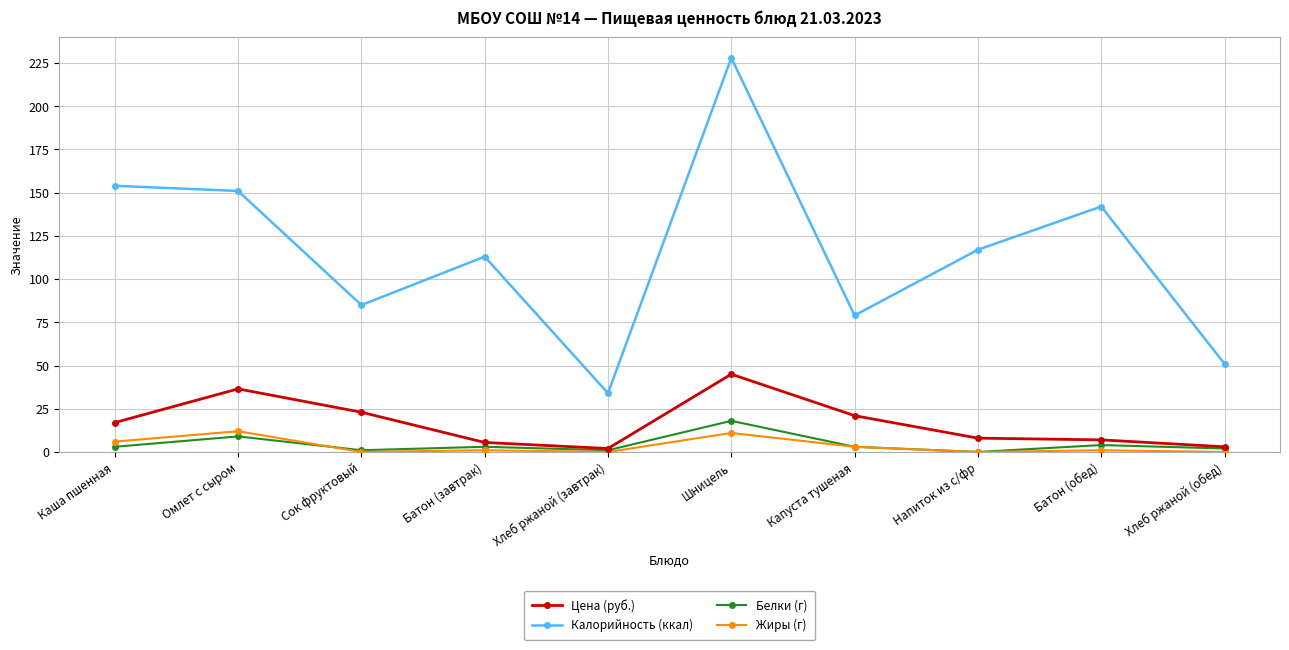

How many series are shown in this chart?

4